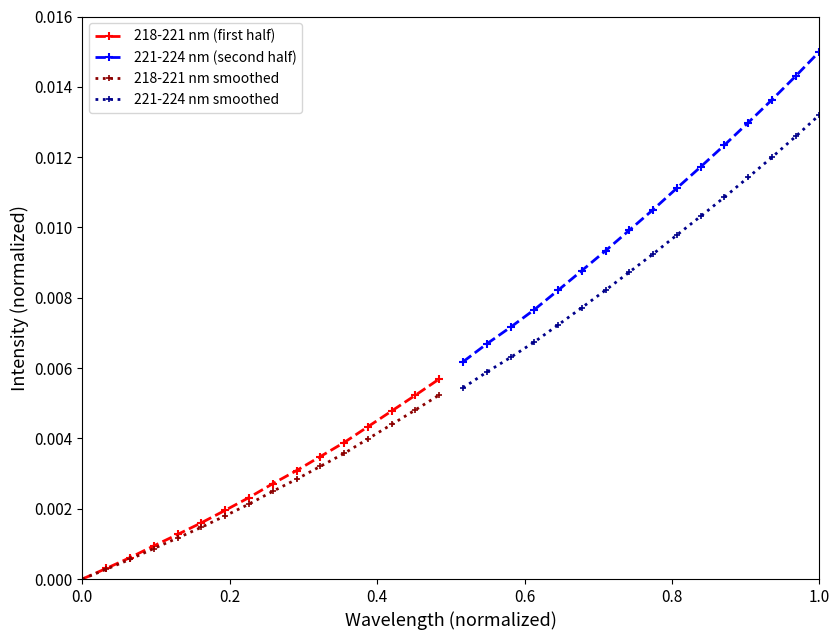

What are all the series names shown in the legend?

218-221 nm (first half), 221-224 nm (second half), 218-221 nm smoothed, 221-224 nm smoothed